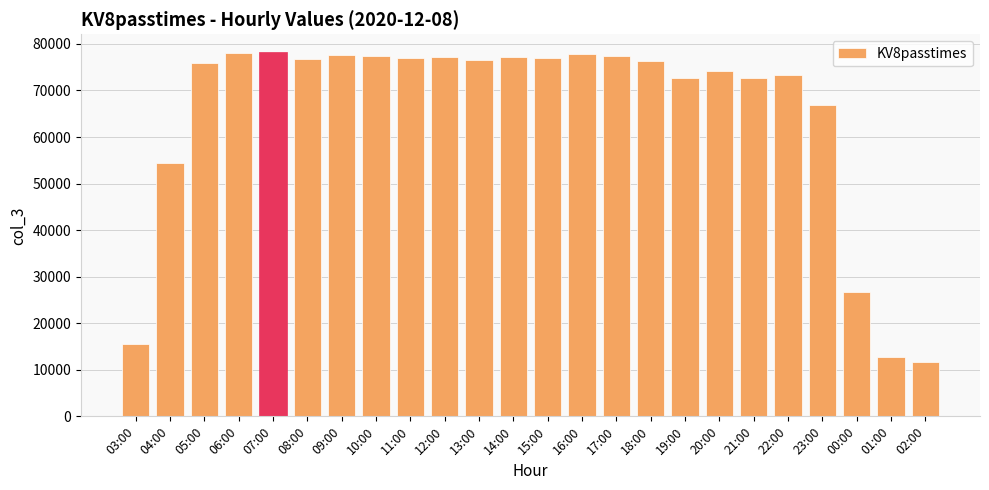

Are the bars horizontal?

No